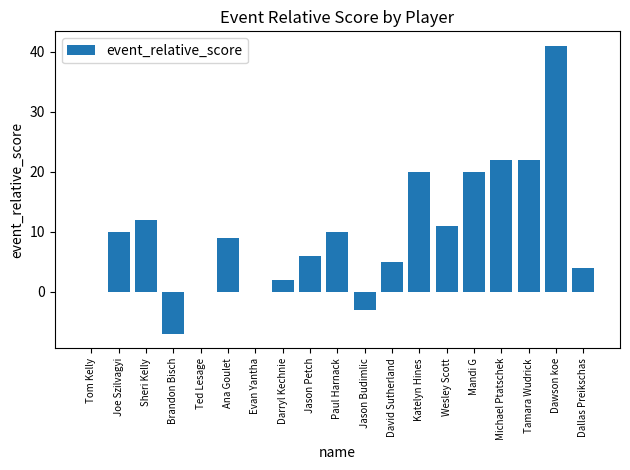

Is it true that the value at Tom Kelly is 0?

True